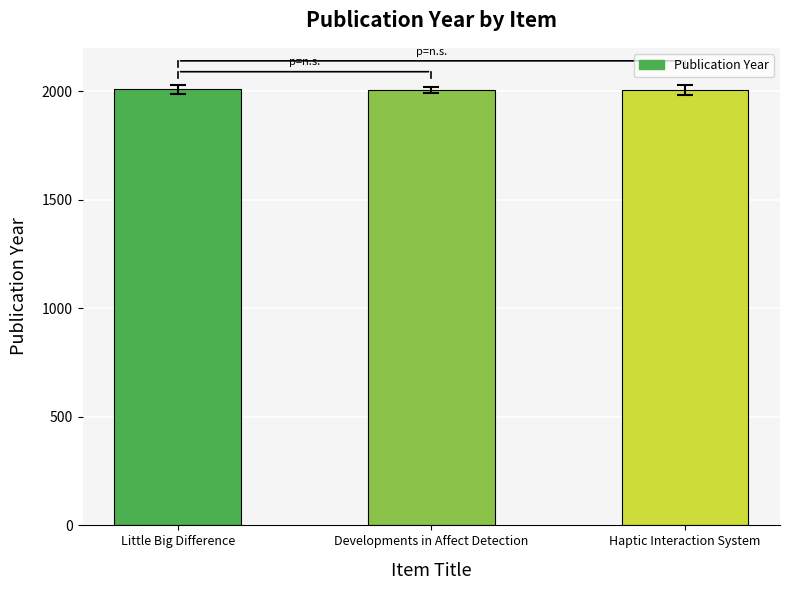

What is the sum of all values?

6021